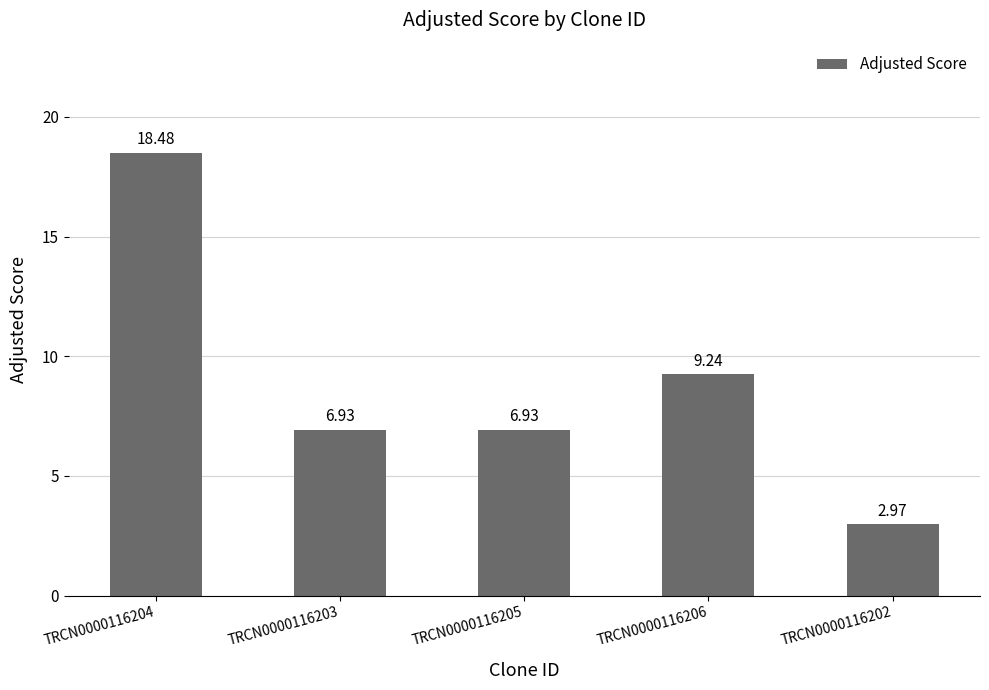

At which category does the chart reach its minimum across all series?

TRCN0000116202